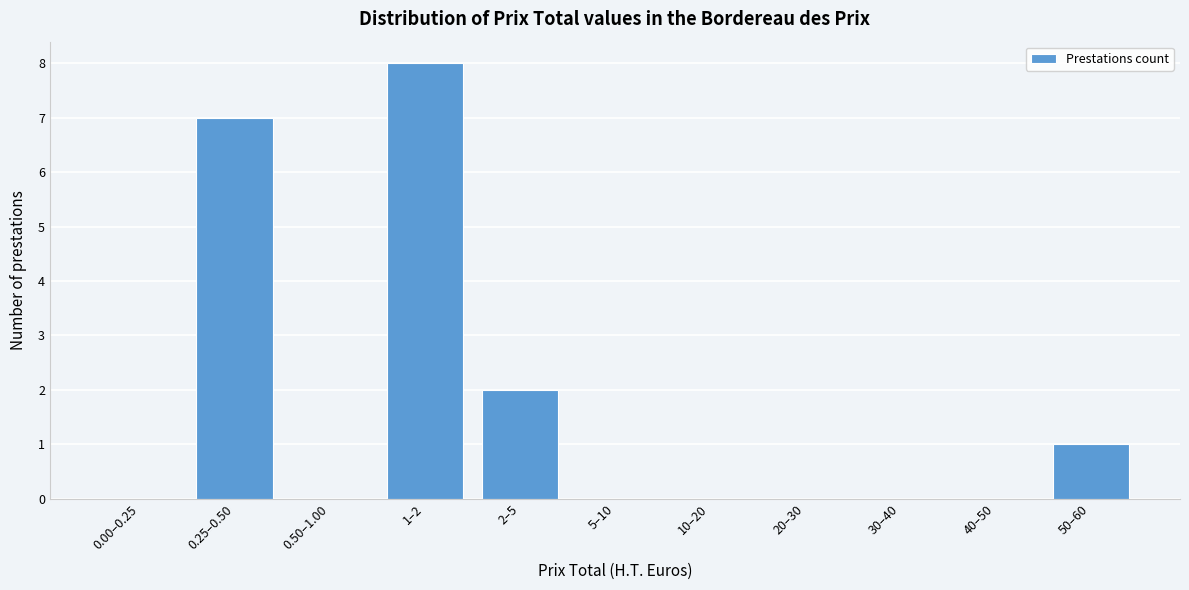

Reading left to right, what are all the values shown in this chart?

0.00–0.25=0	0.25–0.50=7	0.50–1.00=0	1–2=8	2–5=2	5–10=0	10–20=0	20–30=0	30–40=0	40–50=0	50–60=1